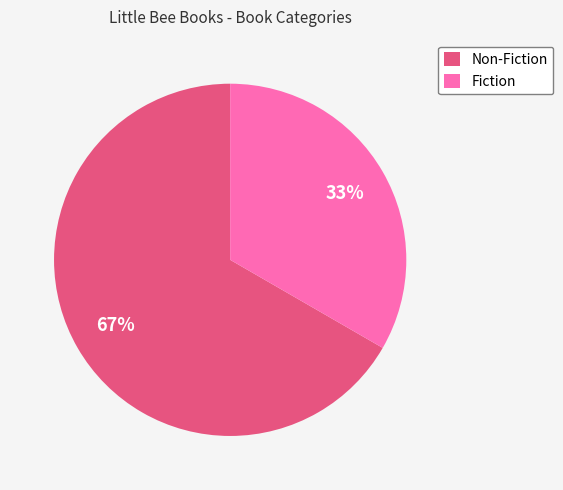

To the nearest percent, what portion does Fiction represent?

33%